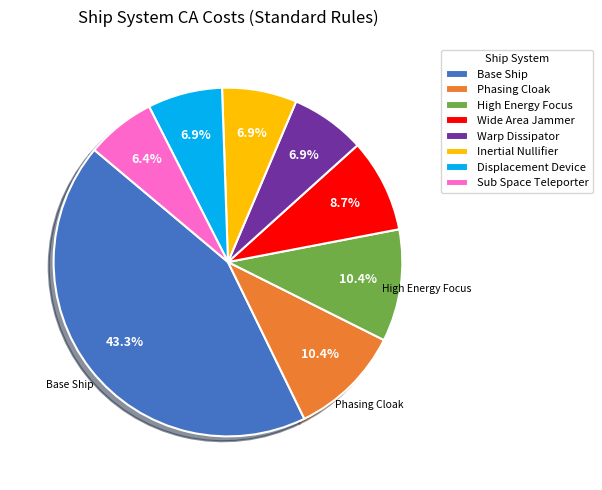

Which category has the smallest portion of the pie?

Sub Space Teleporter